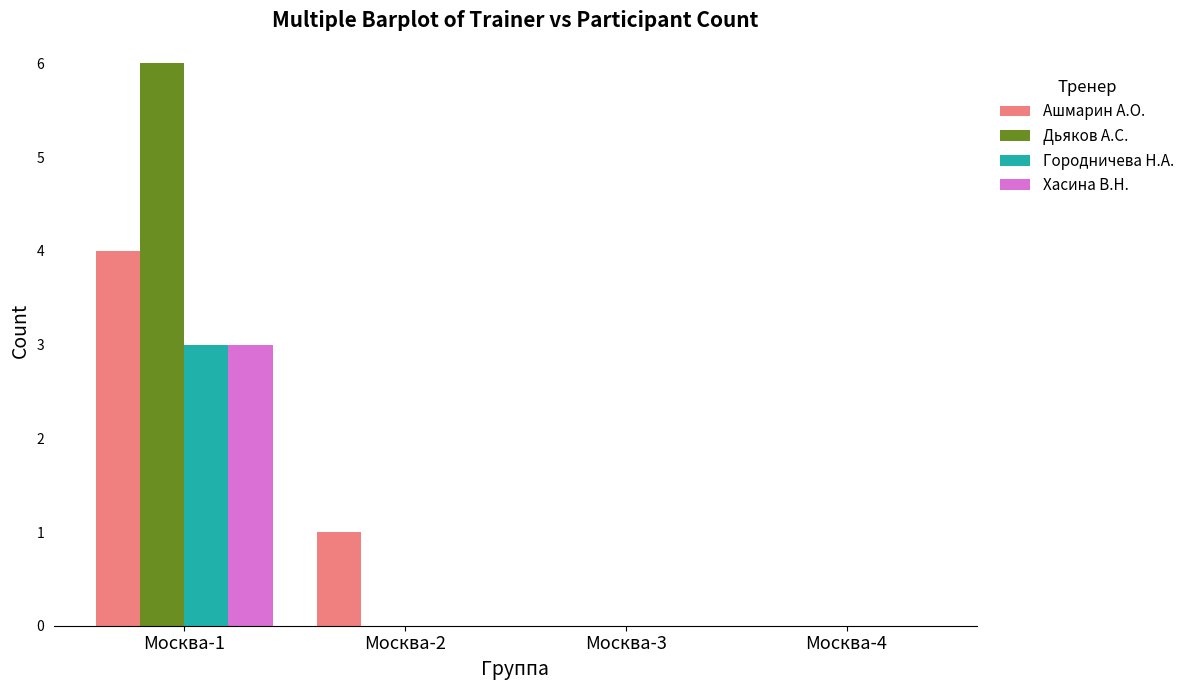

Are the bars grouped side by side (vs. stacked)?

Yes